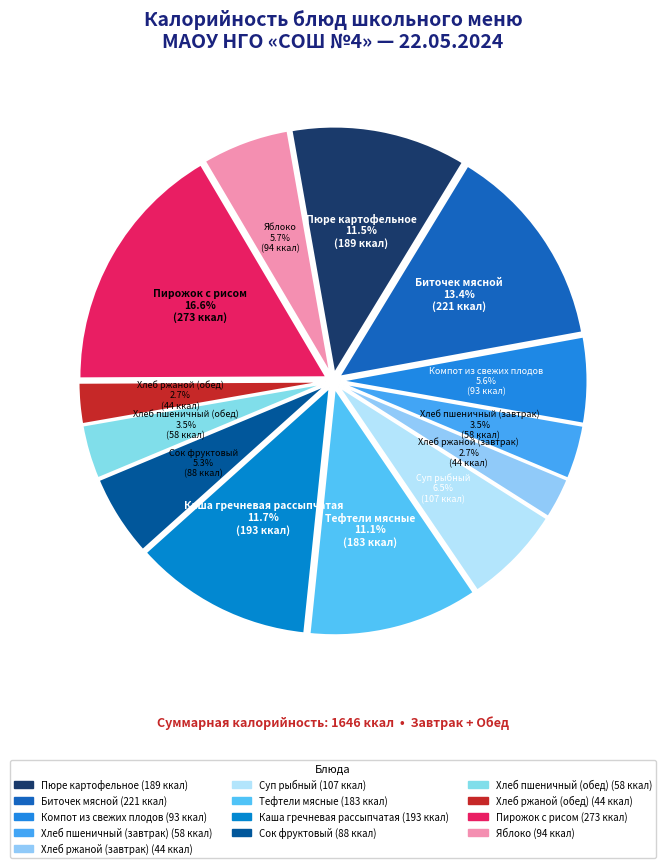

The Тефтели мясные slice represents 11% of the pie. True or false?

True